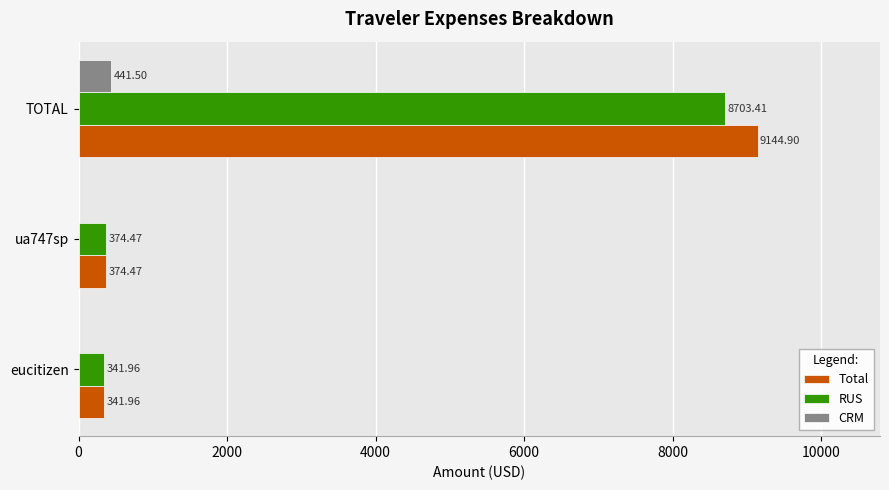

Which category has the highest value in the RUS series?

TOTAL